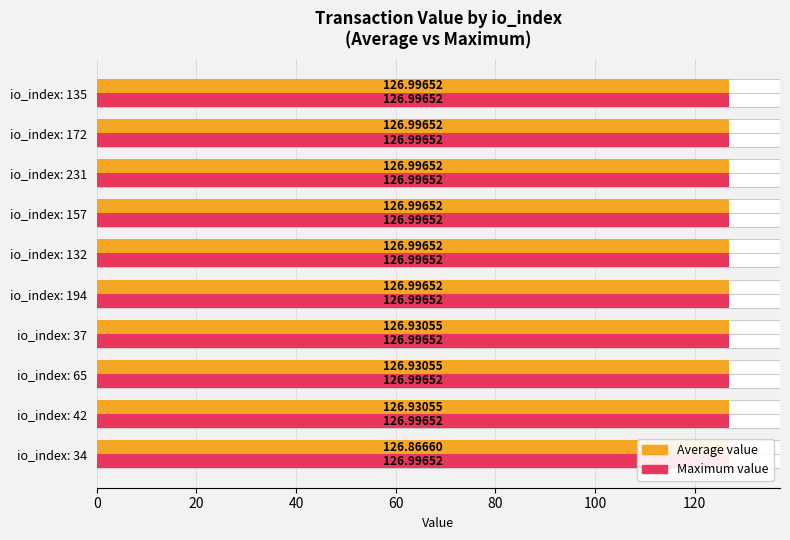

What is the value of the Average value bar at the 6th from the left?

127.0